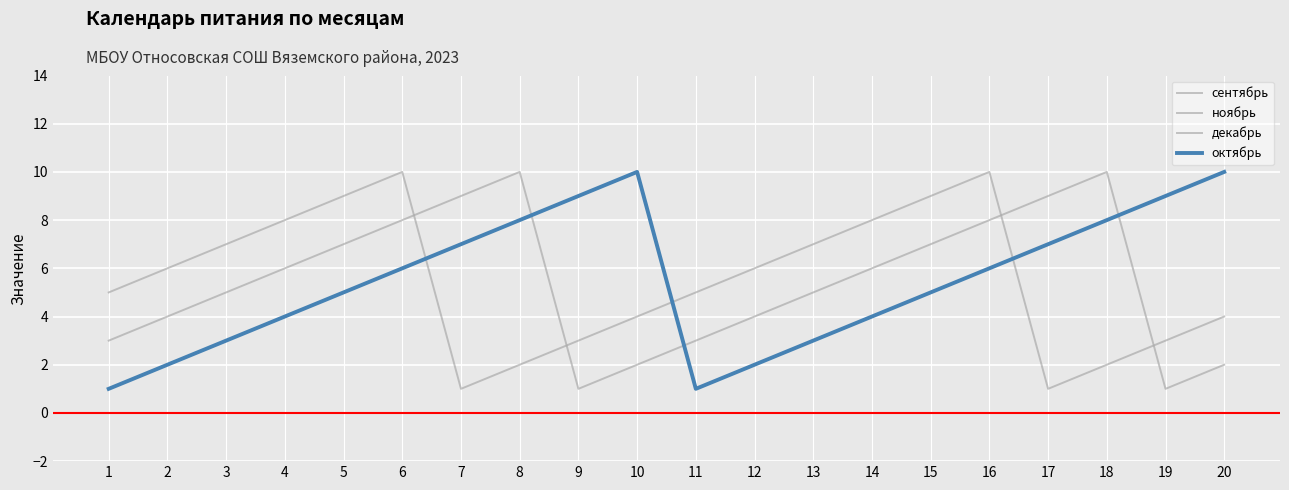

True or false: сентябрь has more than 1 interior local peaks.

False